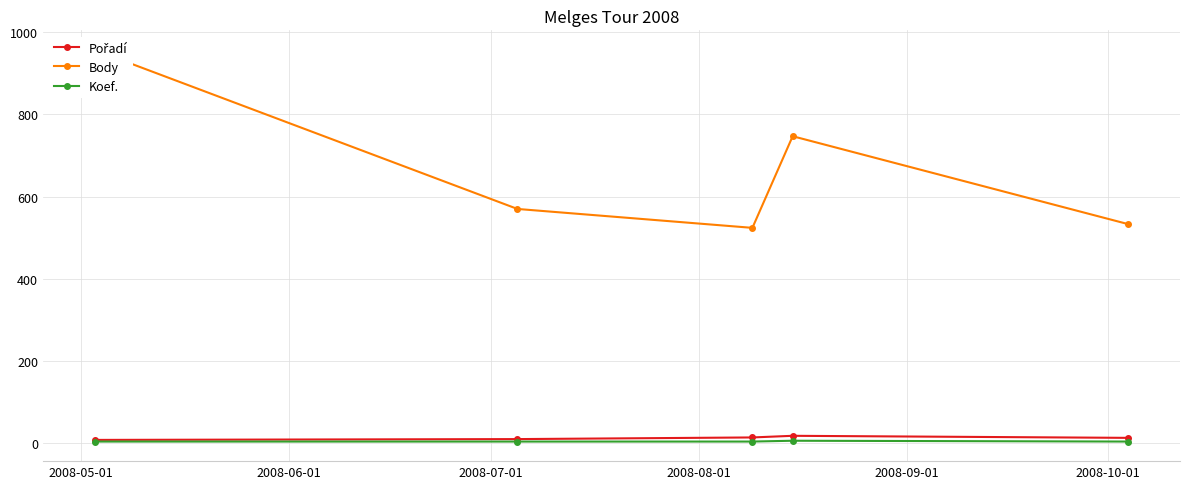

The Koef. series shows 4 at 2008-05-01. True or false?

True